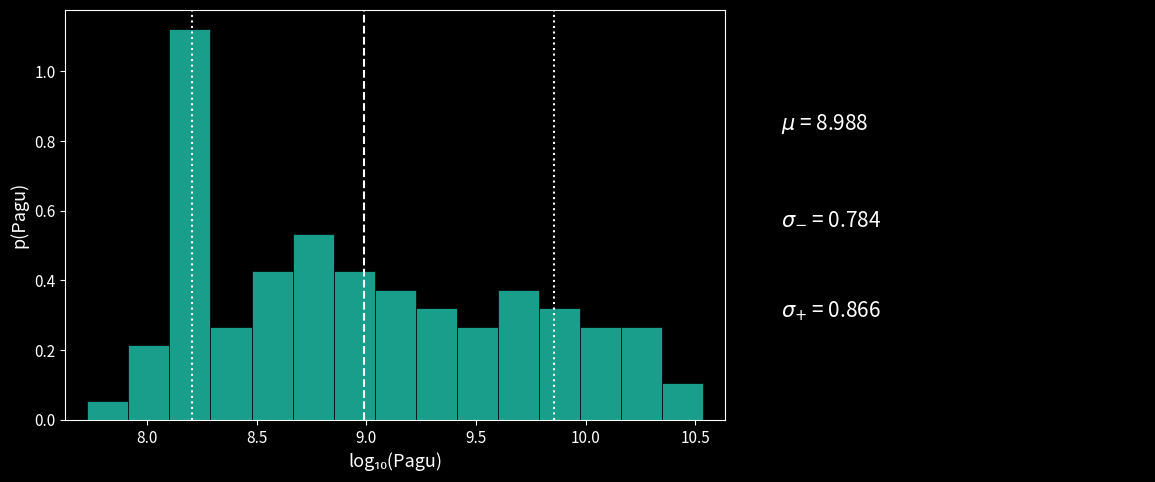

Read against the x-axis, roughly where is the centre of the tallest bar?

8.20